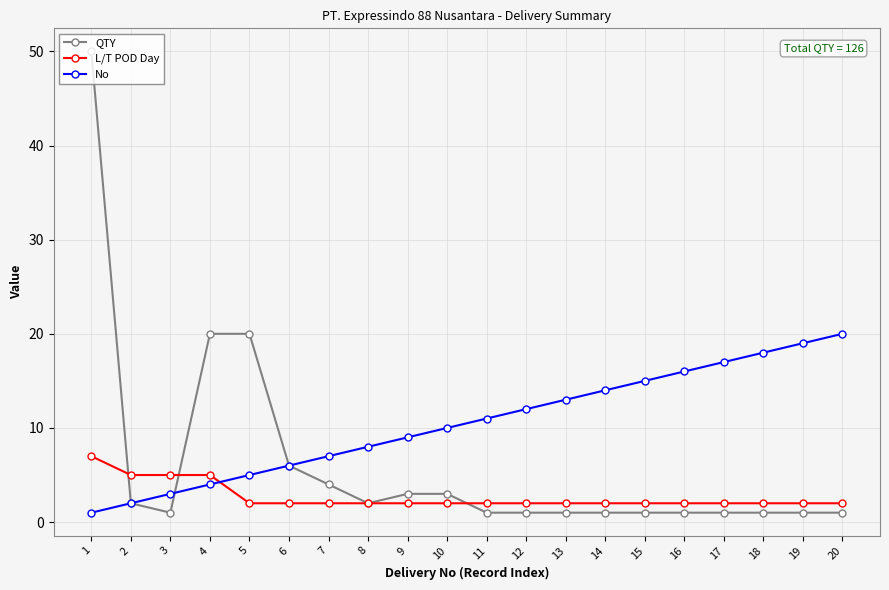

True or false: No has more than 2 interior local peaks.

False